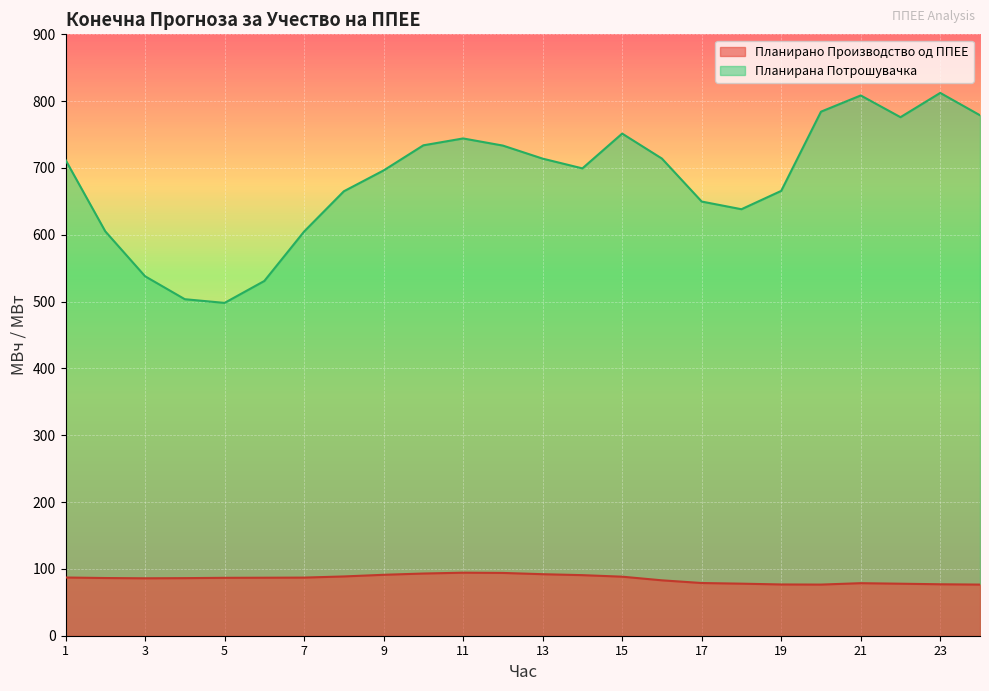

What is the sum of the Планирана Потрошувачка values at 12 and 21?

1542.0